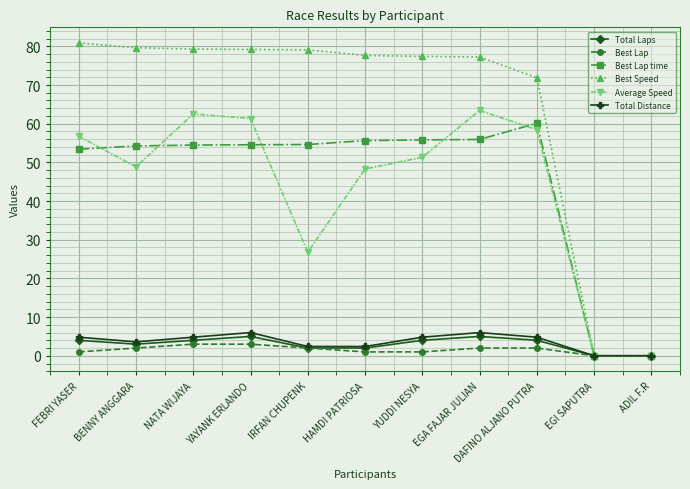

Does the chart display data point markers on the line(s)?

Yes